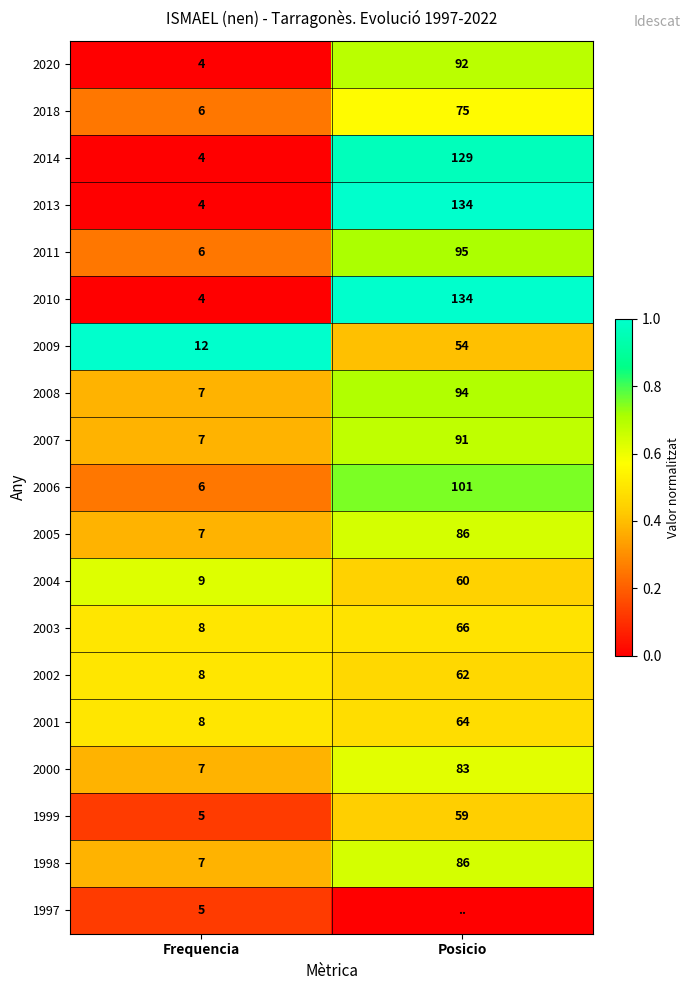

The value of 2003 at Posicio is 66. True or false?

True